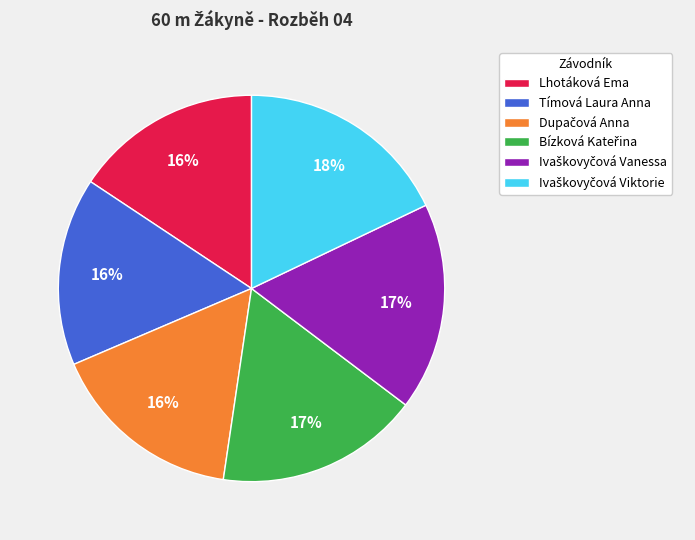

To the nearest percent, what portion does Tímová Laura Anna represent?

16%